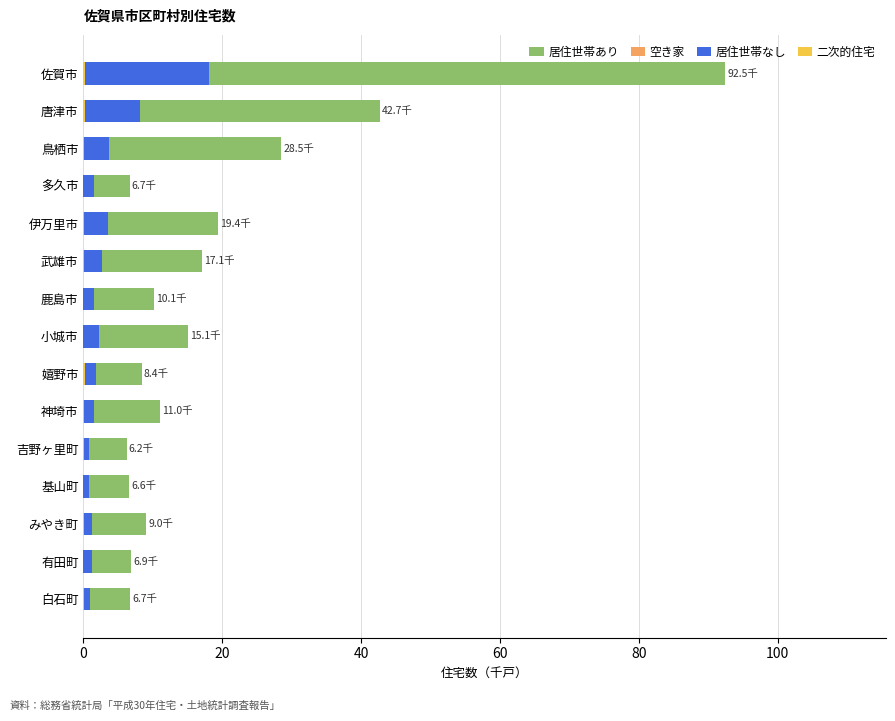

What is the difference between the 空き家 values at 白石町 and 多久市?

0.6